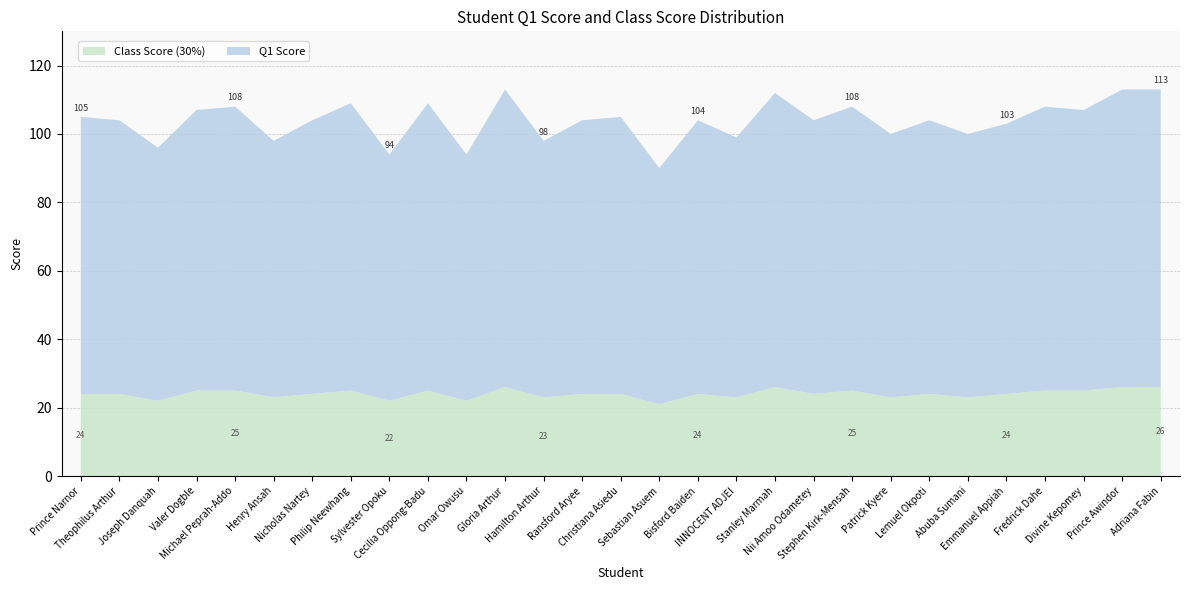

Reading right to left, transcribe all the data shown in this chart.

Q1 Score: Adriana Fabin=87	Prince Awindor=87	Divine Kepomey=82	Fredrick Dahe=83	Emmanuel Appiah=79	Abuba Sumani=77	Lemuel Okpoti=80	Patrick Kyere=77	Stephen Kirk-Mensah=83	Nii Amoo Odametey=80	Stanley Marmah=86	INNOCENT ADJEI=76	Bisford Baiden=80	Sebastian Asuem=69	Christiana Asiedu=81	Ransford Aryee=80	Hamilton Arthur=75	Gloria Arthur=87	Omar Owusu=72	Cecilia Oppong-Badu=84	Sylvester Opoku=72	Philip Neewhang=84	Nicholas Nartey=80	Henry Ansah=75	Michael Peprah-Addo=83	Valer Dogble=82	Joseph Danquah=74	Theophilus Arthur=80	Prince Narnor=81
Class Score (30%): Adriana Fabin=26	Prince Awindor=26	Divine Kepomey=25	Fredrick Dahe=25	Emmanuel Appiah=24	Abuba Sumani=23	Lemuel Okpoti=24	Patrick Kyere=23	Stephen Kirk-Mensah=25	Nii Amoo Odametey=24	Stanley Marmah=26	INNOCENT ADJEI=23	Bisford Baiden=24	Sebastian Asuem=21	Christiana Asiedu=24	Ransford Aryee=24	Hamilton Arthur=23	Gloria Arthur=26	Omar Owusu=22	Cecilia Oppong-Badu=25	Sylvester Opoku=22	Philip Neewhang=25	Nicholas Nartey=24	Henry Ansah=23	Michael Peprah-Addo=25	Valer Dogble=25	Joseph Danquah=22	Theophilus Arthur=24	Prince Narnor=24